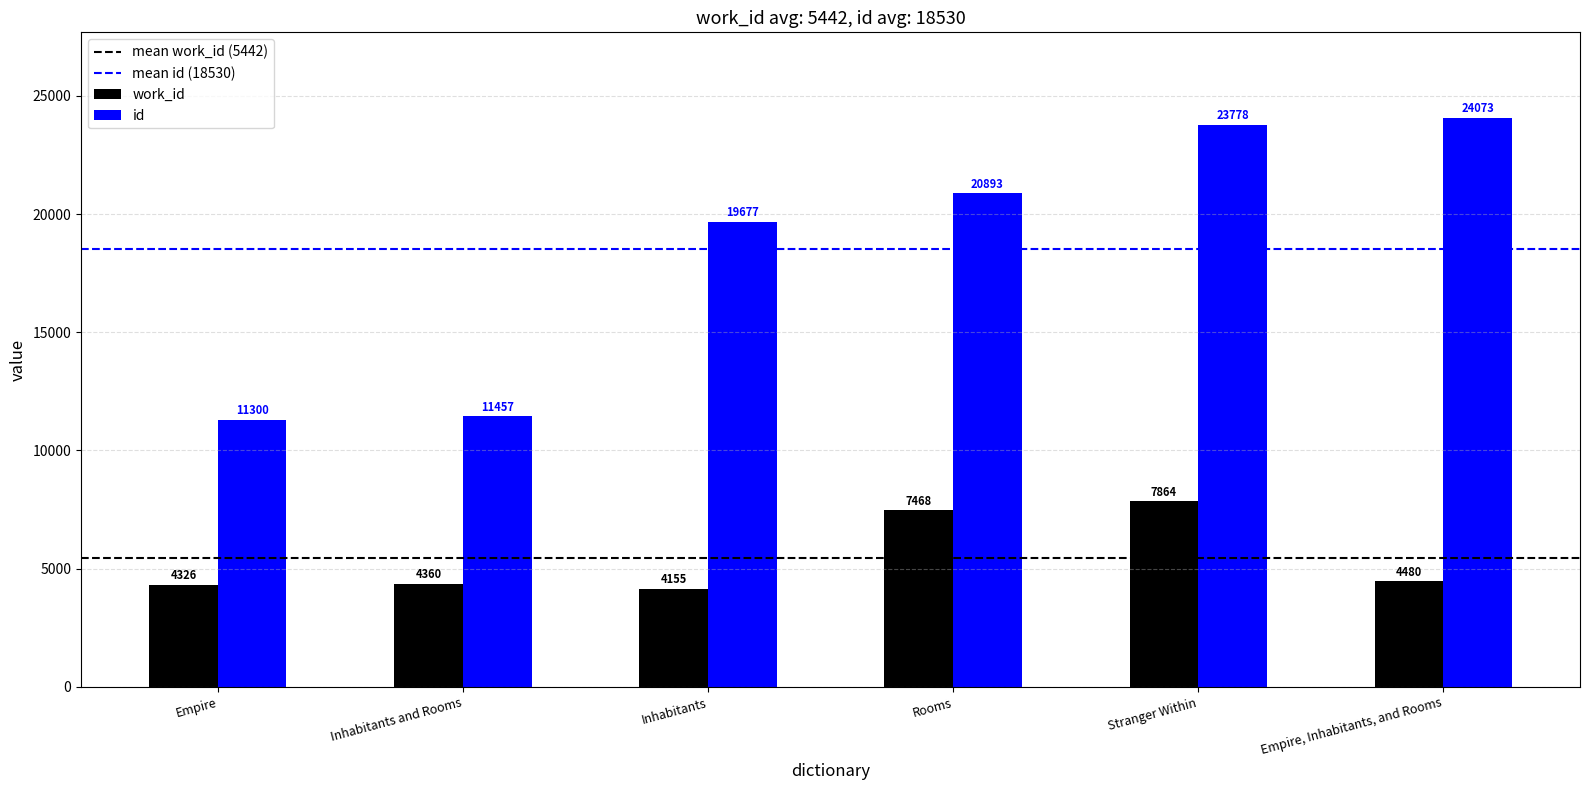

At Empire, list the series in order from smallest to largest.

work_id, id